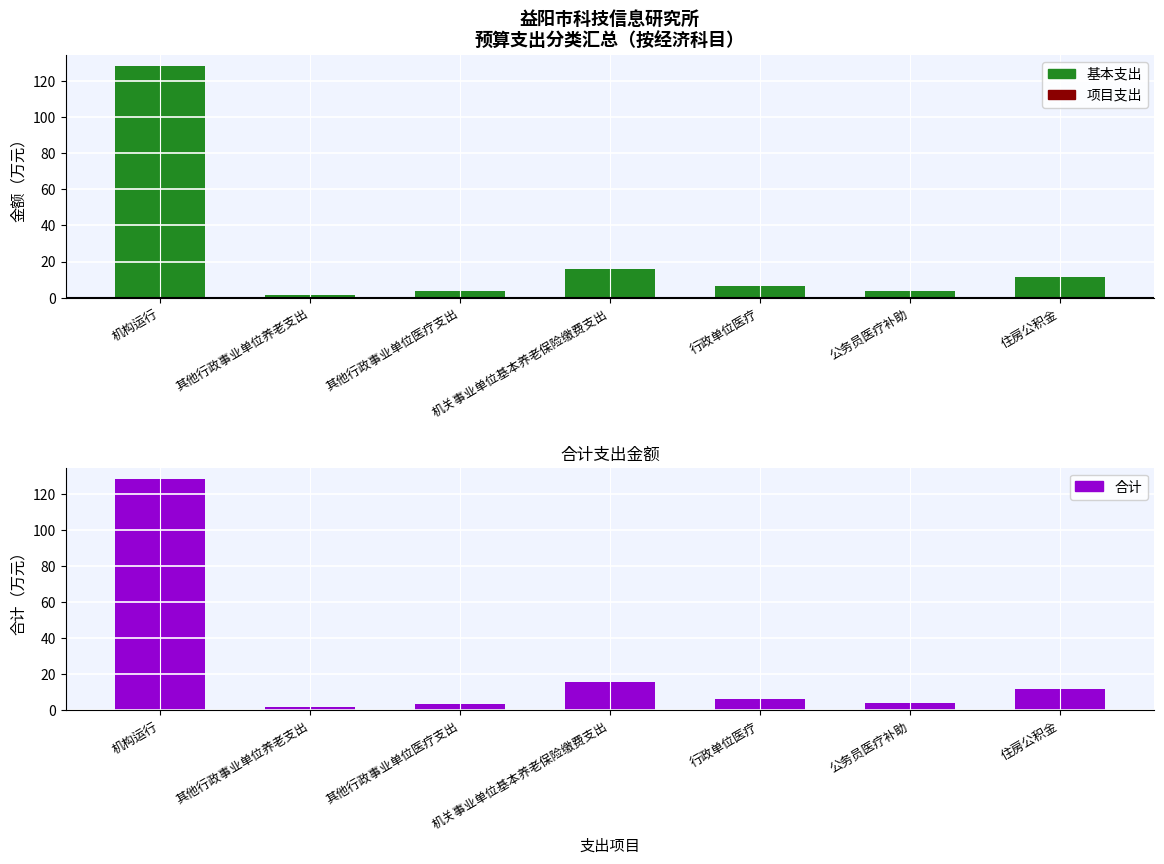

Are the bars grouped side by side (vs. stacked)?

Yes